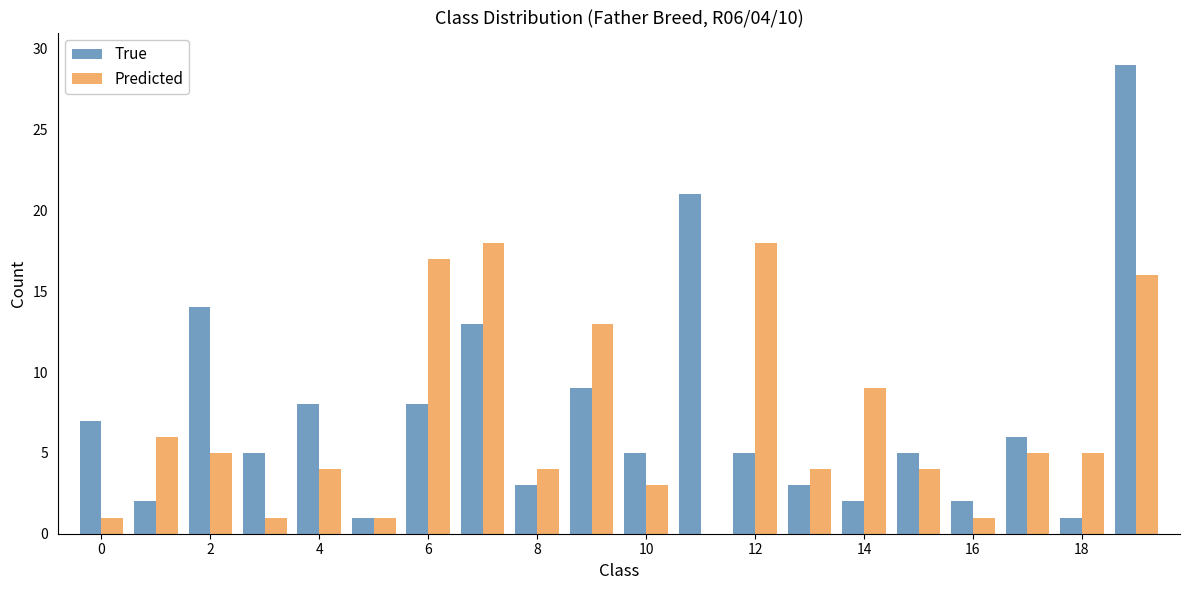

What is the average value of the True series?

7